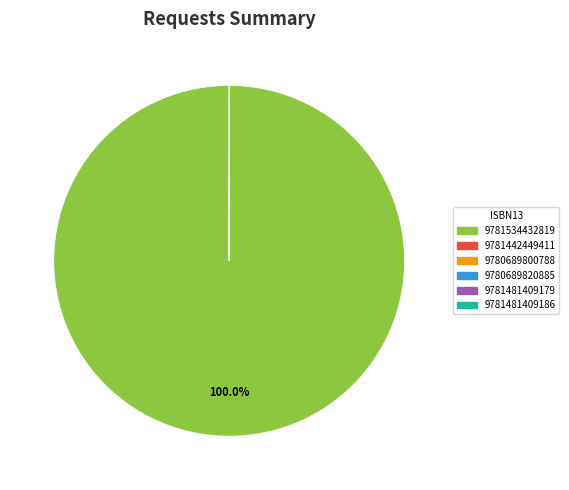

To the nearest percent, what is the difference between the largest and smallest slice percentages?

100%